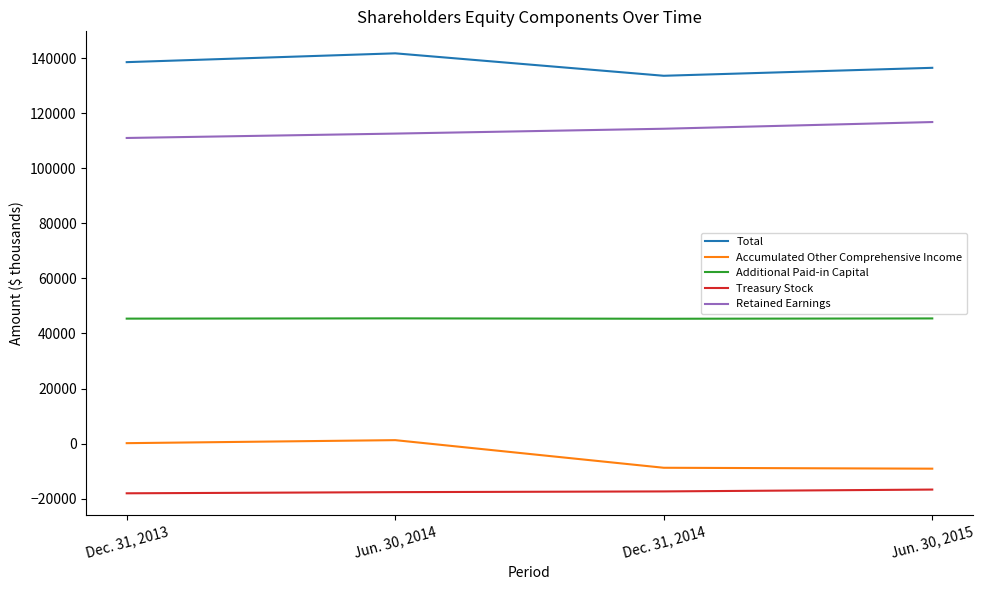

What are all the series names shown in the legend?

Total, Accumulated Other Comprehensive Income, Additional Paid-in Capital, Treasury Stock, Retained Earnings